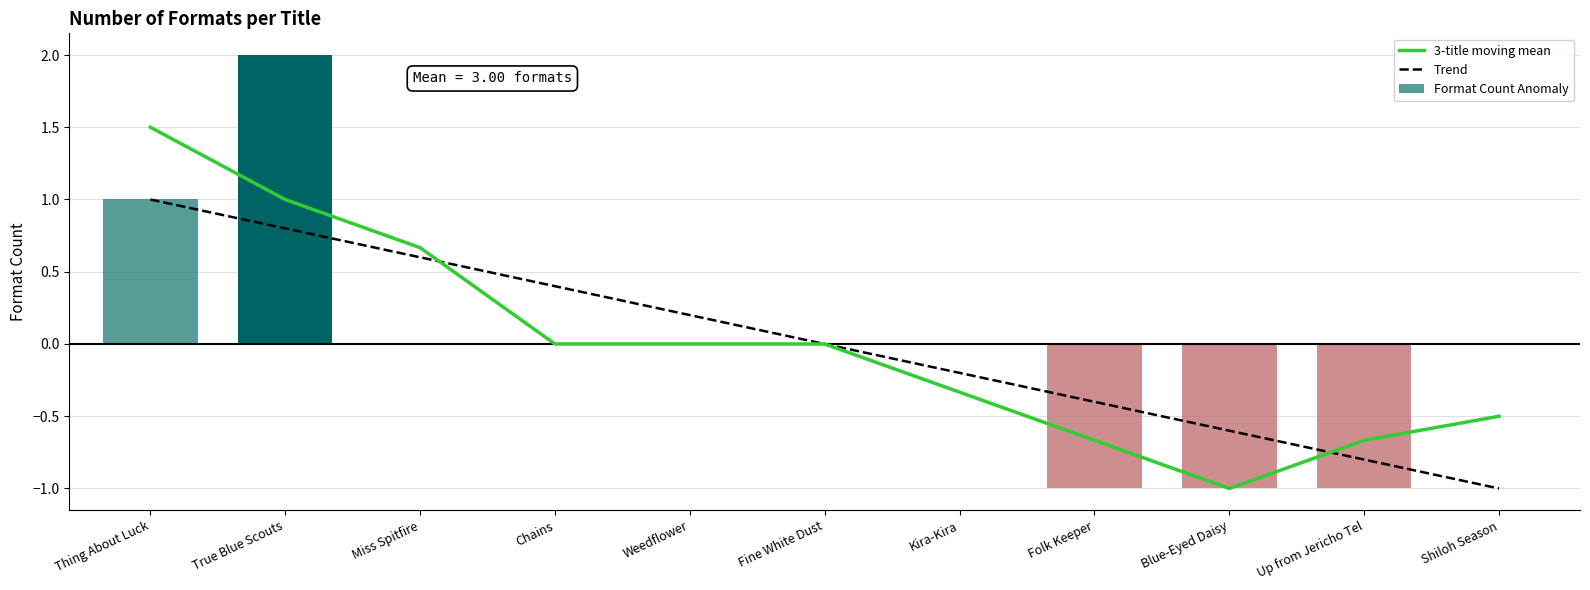

Between Blue-Eyed Daisy and Fine White Dust, which is larger?

Fine White Dust